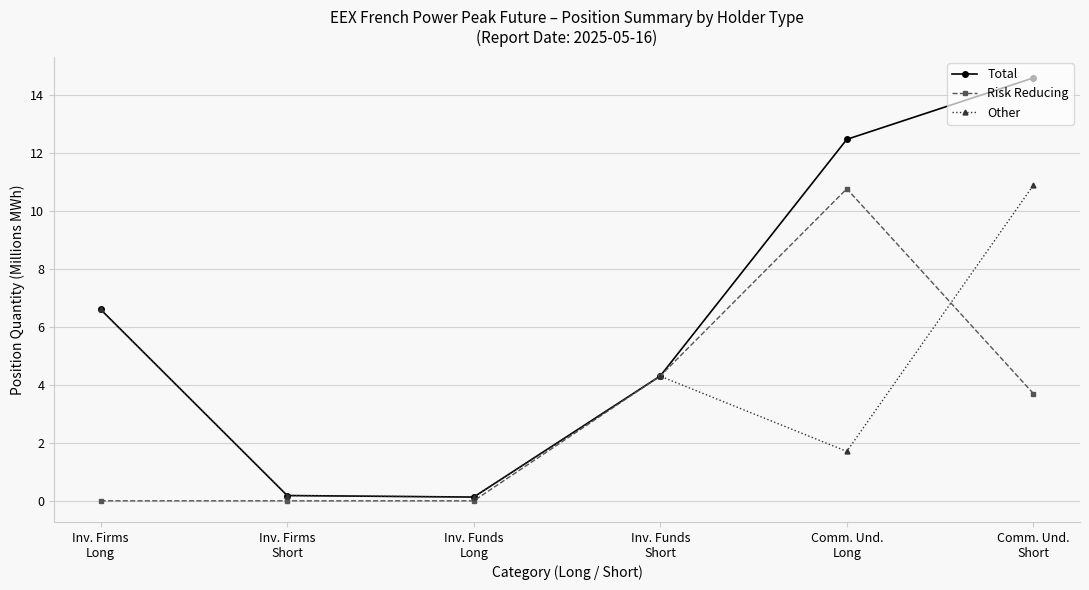

Rank the series by their average value, from lowest to highest.

Risk Reducing, Other, Total